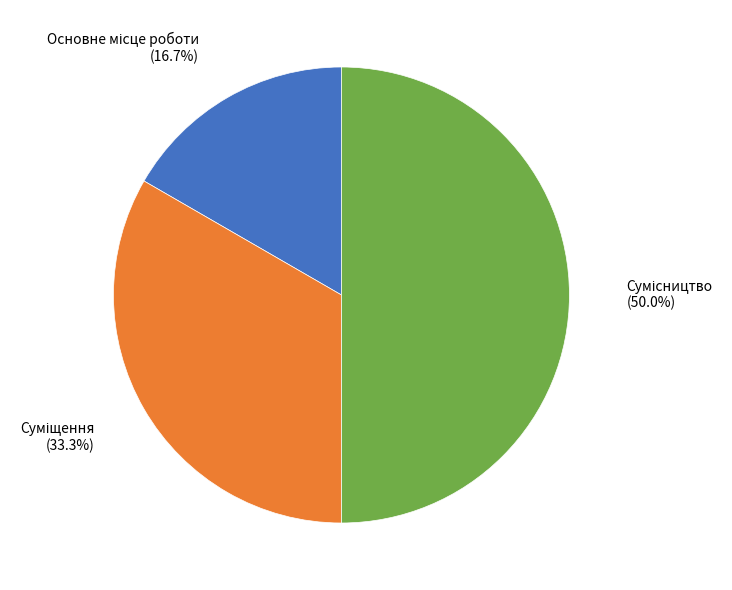

How many slices are in this pie chart?

3